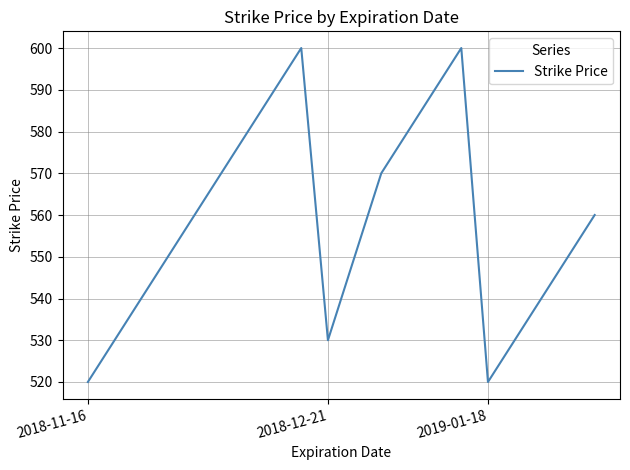

Does the chart display data point markers on the line(s)?

No